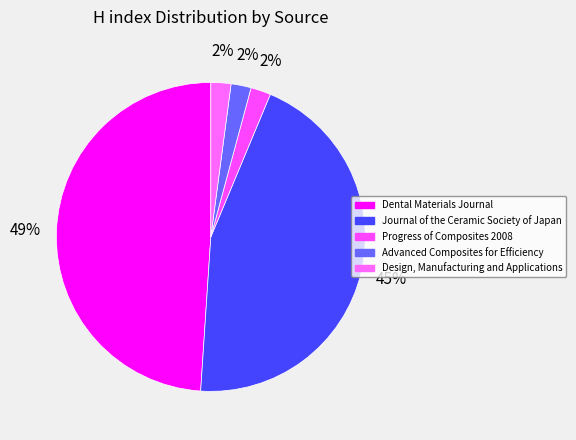

What is the ratio of the value at Design, Manufacturing and Applications to the value at Progress of Composites 2008?

1.0